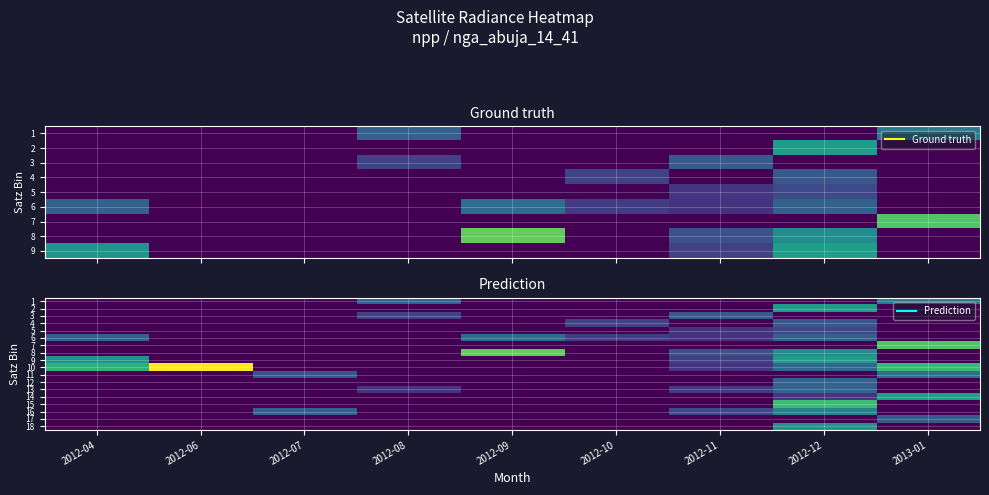

The 1 series shows 2.3 at 2012-06. True or false?

False